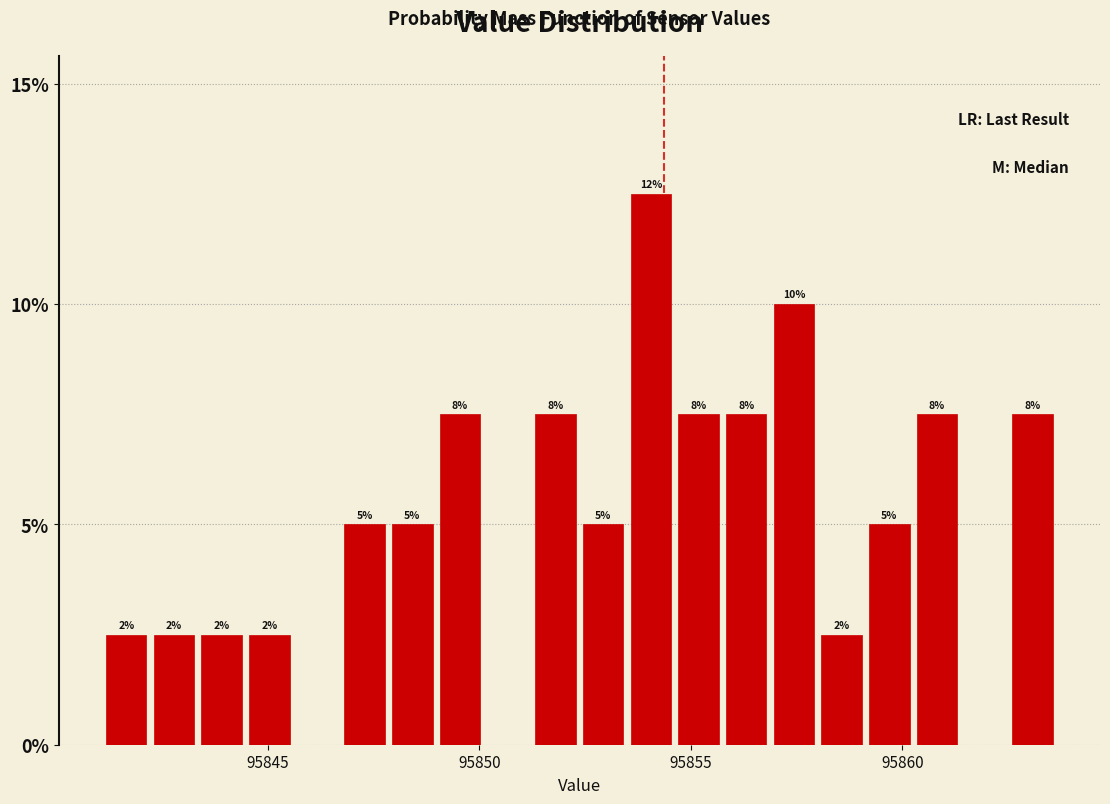

Read against the x-axis, roughly where is the centre of the tallest bar?

95854.0